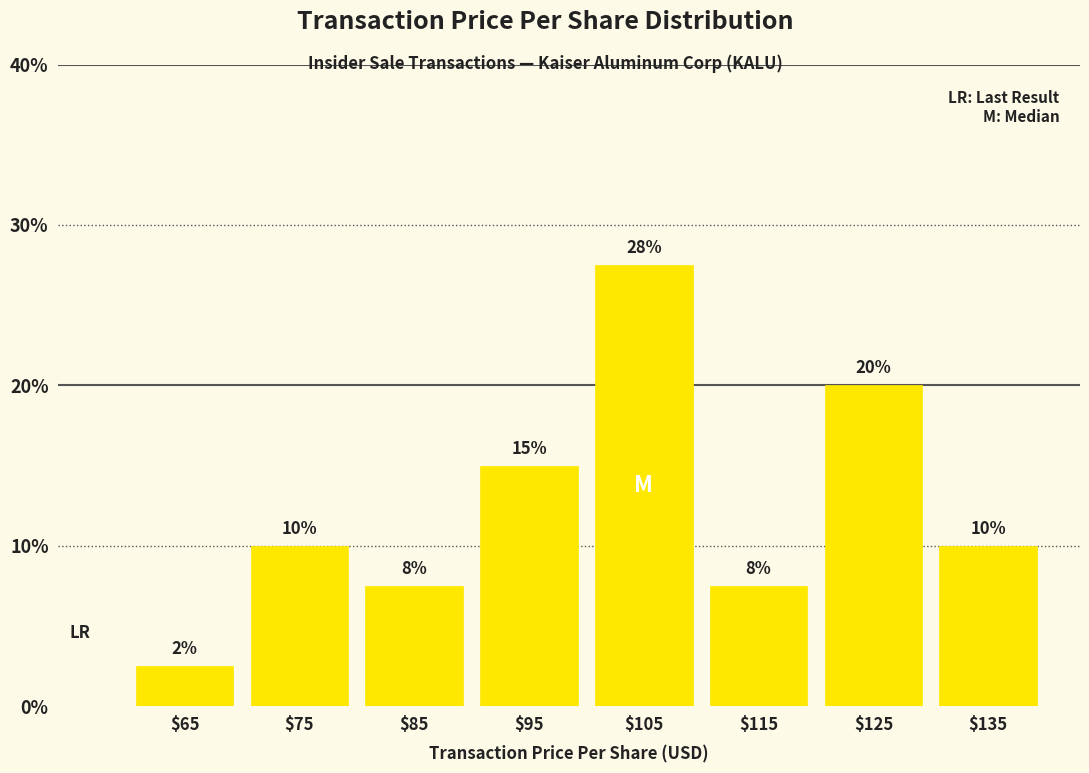

Over which range of the x-axis is the bar tallest?

100 to 110